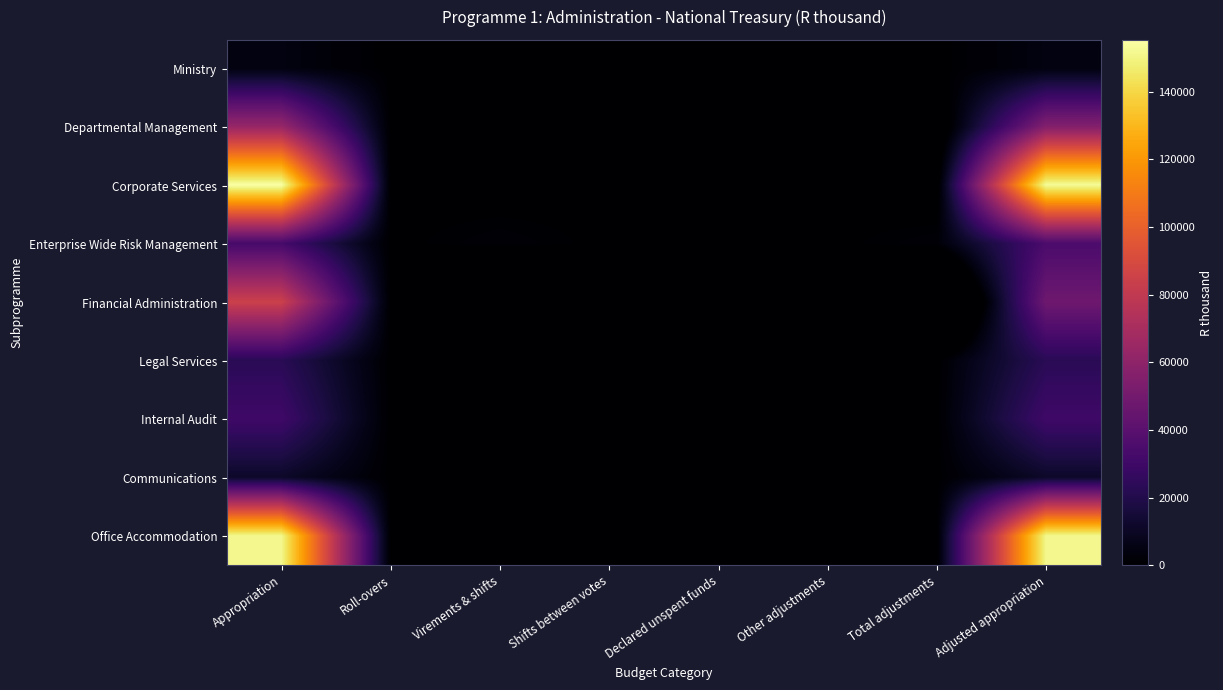

Reading left to right, list all the values displayed in this chart.

Ministry: Appropriation=4434	Roll-overs=0	Virements & shifts=0	Shifts between votes=0	Declared unspent funds=0	Other adjustments=0	Total adjustments=0	Adjusted appropriation=4434
Departmental Management: Appropriation=63335	Roll-overs=0	Virements & shifts=-944	Shifts between votes=0	Declared unspent funds=-6581	Other adjustments=0	Total adjustments=-7525	Adjusted appropriation=55810
Corporate Services: Appropriation=155258	Roll-overs=0	Virements & shifts=-1006	Shifts between votes=0	Declared unspent funds=-1257	Other adjustments=0	Total adjustments=-2263	Adjusted appropriation=152995
Enterprise Wide Risk Management: Appropriation=32625	Roll-overs=0	Virements & shifts=1950	Shifts between votes=0	Declared unspent funds=0	Other adjustments=0	Total adjustments=1950	Adjusted appropriation=34575
Financial Administration: Appropriation=84452	Roll-overs=0	Virements & shifts=-36512	Shifts between votes=0	Declared unspent funds=0	Other adjustments=0	Total adjustments=-36512	Adjusted appropriation=47940
Legal Services: Appropriation=22903	Roll-overs=0	Virements & shifts=0	Shifts between votes=0	Declared unspent funds=0	Other adjustments=0	Total adjustments=0	Adjusted appropriation=22903
Internal Audit: Appropriation=30241	Roll-overs=0	Virements & shifts=0	Shifts between votes=0	Declared unspent funds=0	Other adjustments=0	Total adjustments=0	Adjusted appropriation=30241
Communications: Appropriation=11339	Roll-overs=0	Virements & shifts=0	Shifts between votes=0	Declared unspent funds=0	Other adjustments=0	Total adjustments=0	Adjusted appropriation=11339
Office Accommodation: Appropriation=151133	Roll-overs=0	Virements & shifts=0	Shifts between votes=0	Declared unspent funds=0	Other adjustments=0	Total adjustments=0	Adjusted appropriation=151133